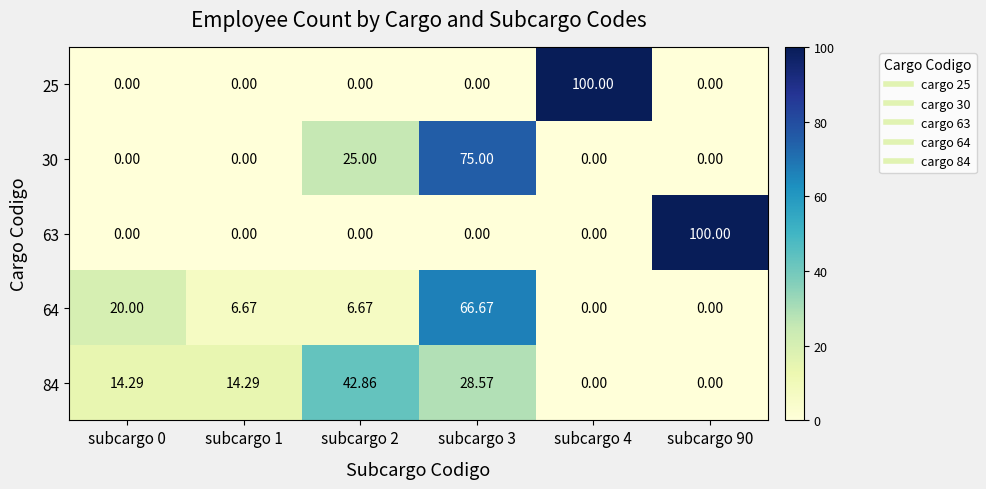

Is the value of 63 at subcargo 1 greater than the value of 64 at subcargo 2?

No